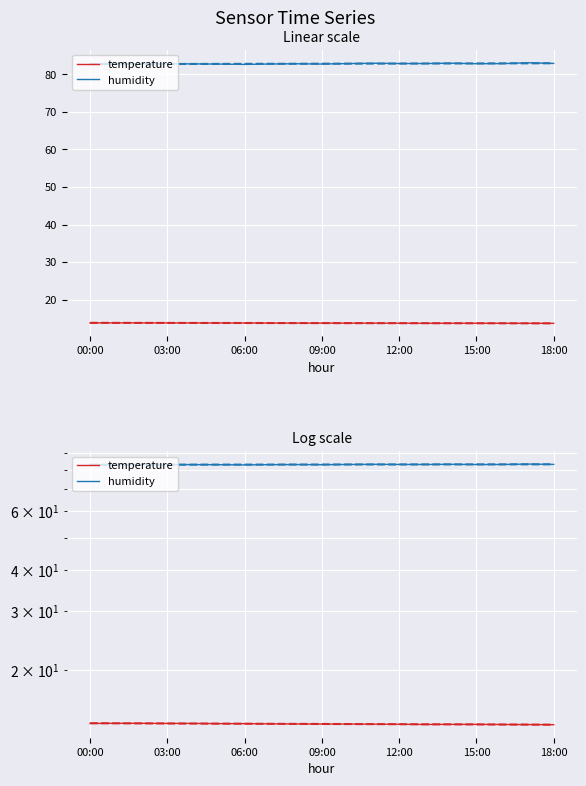

Where is the first local minimum for humidity?

03:00